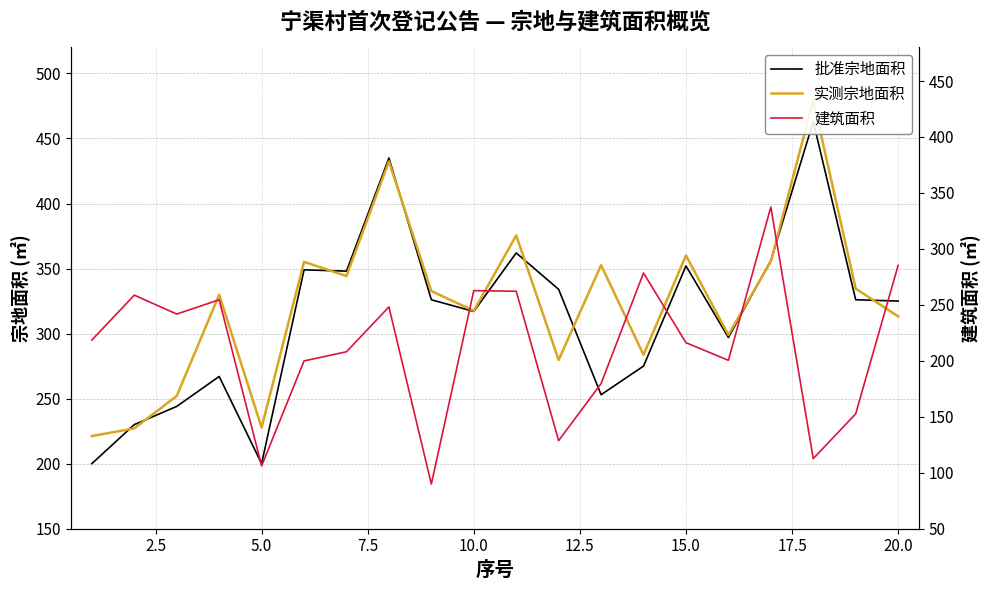

What is the maximum value for 实测宗地面积?

479.4